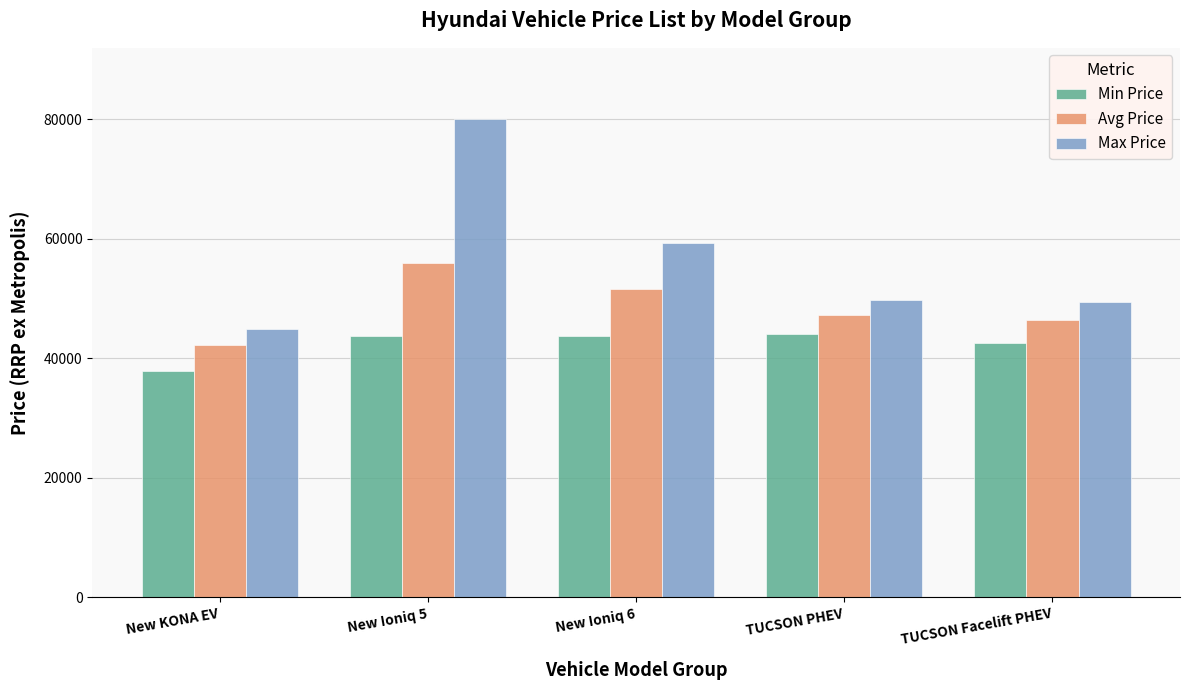

The value of Max Price at New Ioniq 5 is 127941.5. True or false?

False